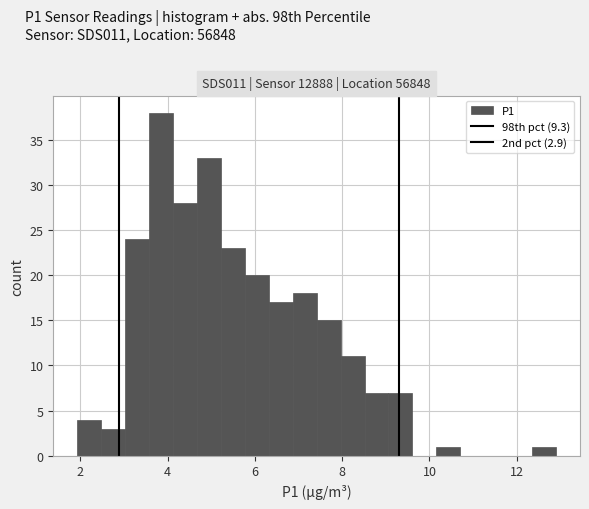

Read against the x-axis, roughly where is the centre of the tallest bar?

3.8